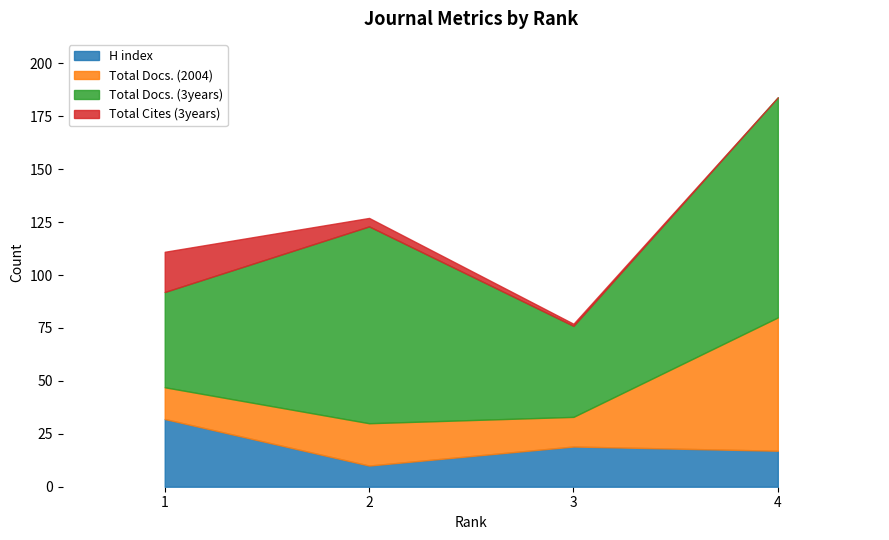

What are all the series names shown in the legend?

H index, Total Docs. (2004), Total Docs. (3years), Total Cites (3years)